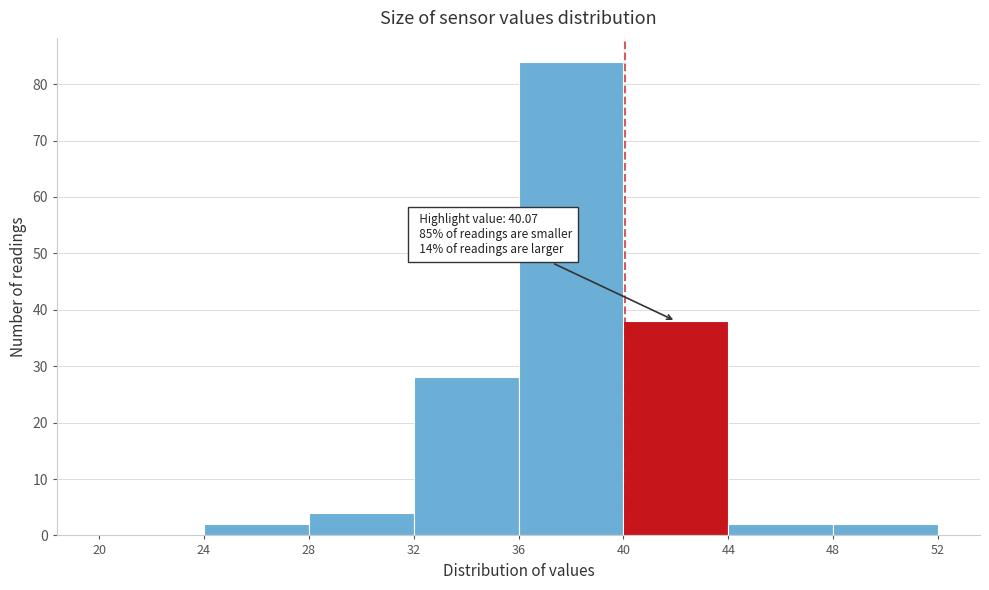

Which range on the x-axis has the tallest bar?

36 to 40